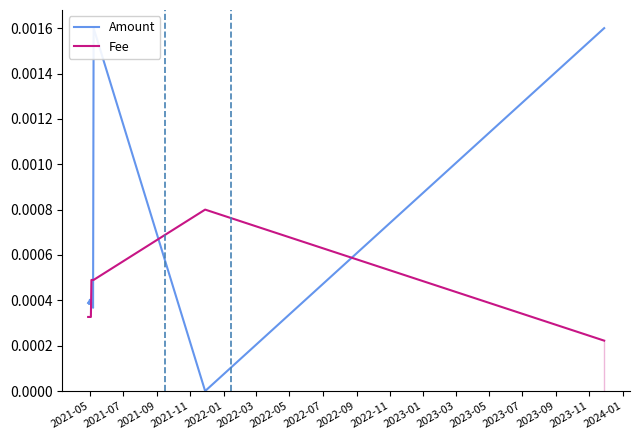

The value of Amount at 2023-05 is 0.0. True or false?

False